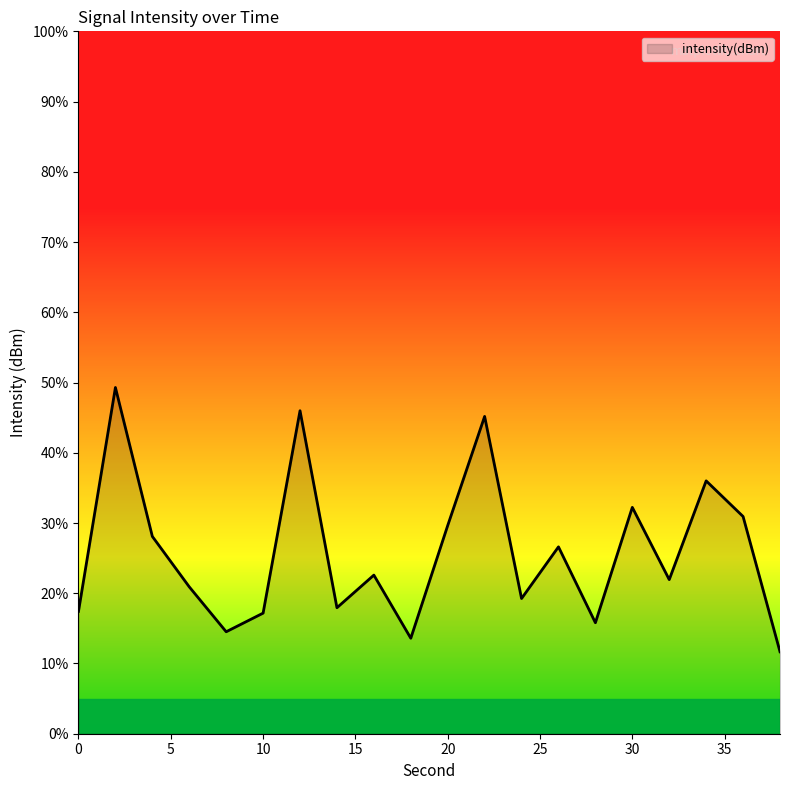

What is the greatest value displayed?

49.3